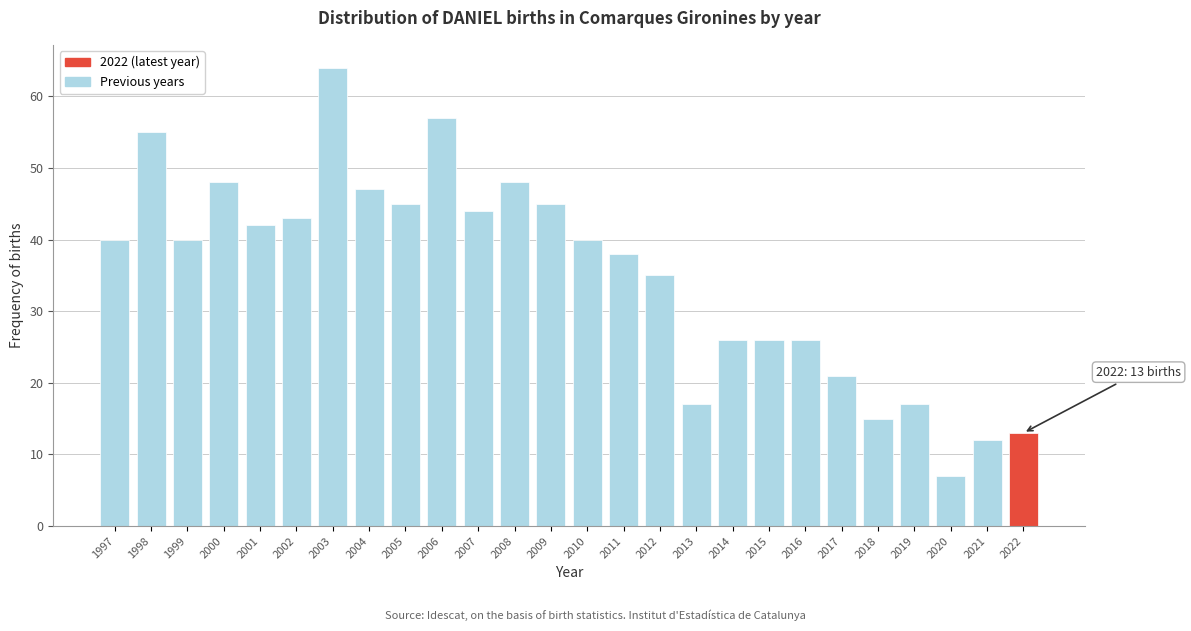

Reading left to right, transcribe all the data shown in this chart.

40	55	40	48	42	43	64	47	45	57	44	48	45	40	38	35	17	26	26	26	21	15	17	7	12	13